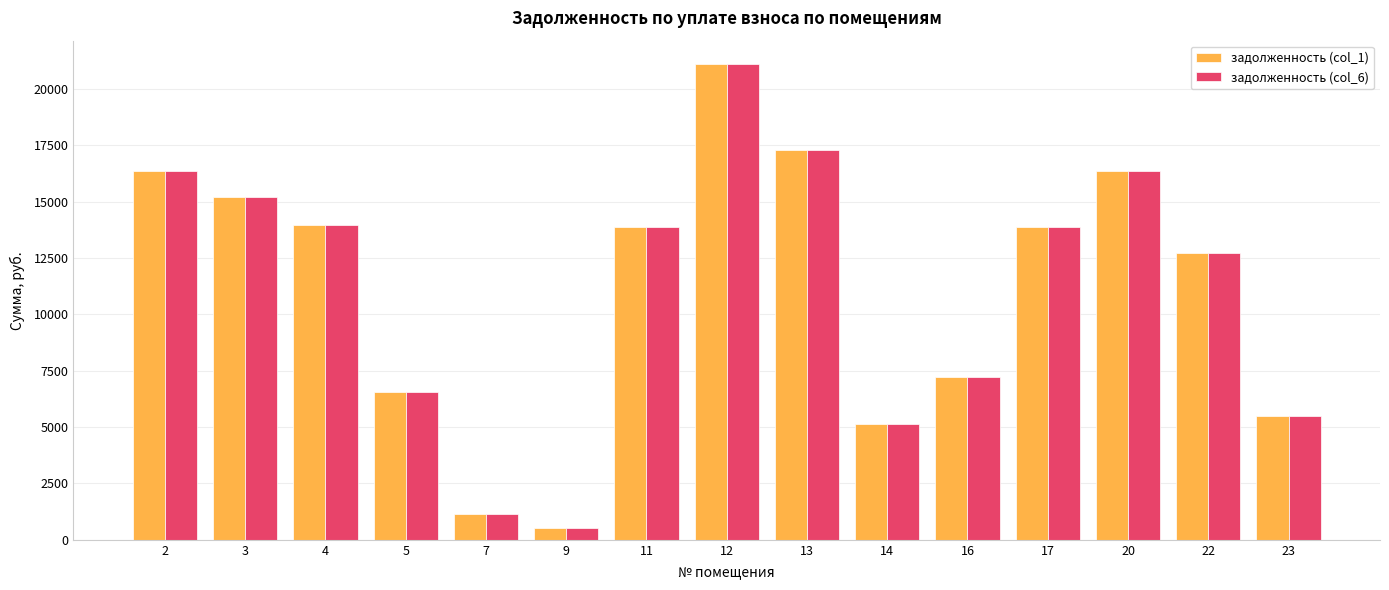

What is the approximate value of задолженность (col_6) at 16?

7244.2